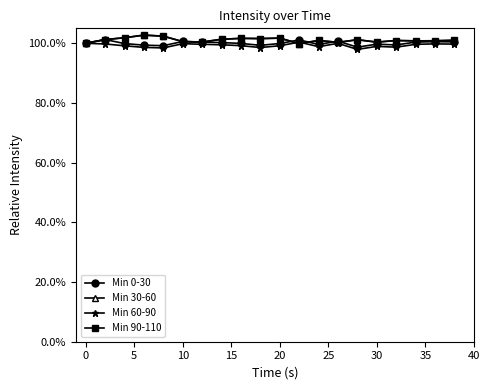

What is the smallest value displayed?

97.9